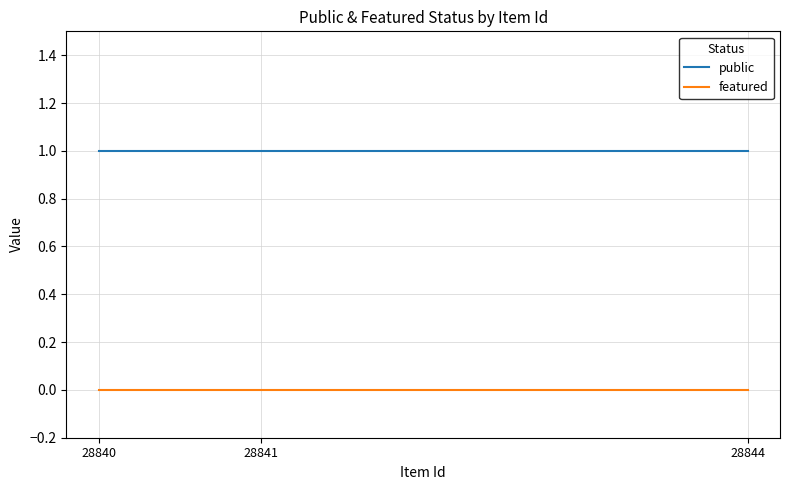

Is the value of public at 28844 greater than the value of featured at 28840?

Yes